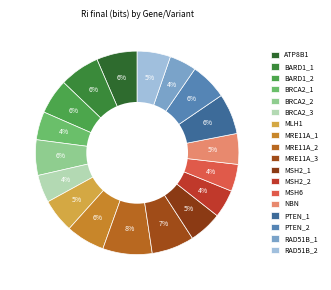

Which category has the biggest portion of the pie?

MRE11A_2